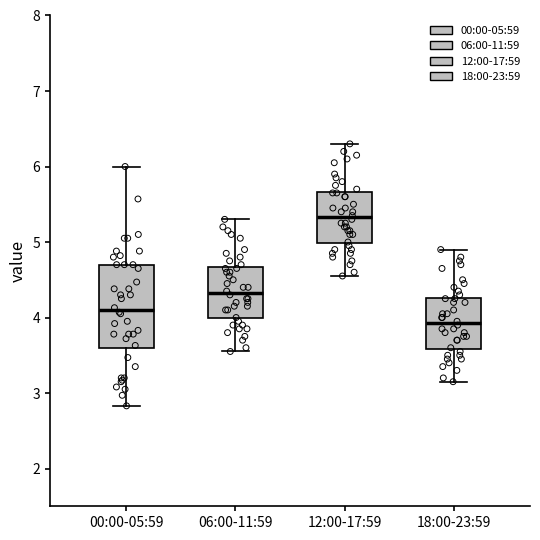

Reading left to right, transcribe this box plot: for each box, give where its median line is, the range the box spans, and where its two whiskers end, as read against the y-axis. The values are not printed on the chart, so give them approximately, as read against the axis.

00:00-05:59: median 4.1, box 3.6 to 4.7, whiskers 2.8 to 6.0
06:00-11:59: median 4.3, box 4.0 to 4.7, whiskers 3.6 to 5.3
12:00-17:59: median 5.3, box 5.0 to 5.7, whiskers 4.6 to 6.3
18:00-23:59: median 3.9, box 3.6 to 4.3, whiskers 3.2 to 4.9